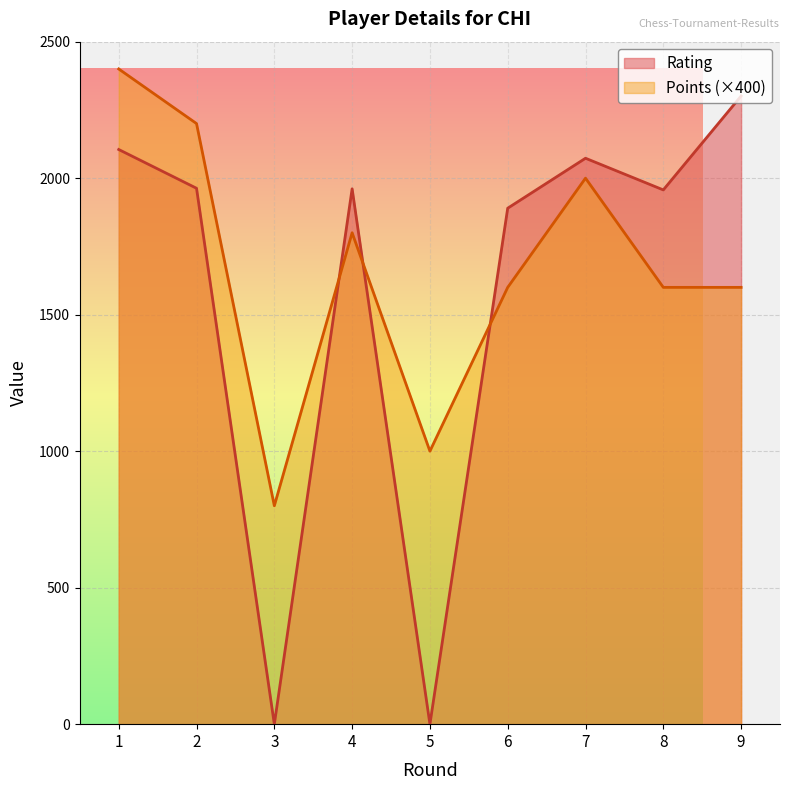

Is the value of Points at 5 greater than the value of Rating at 5?

Yes